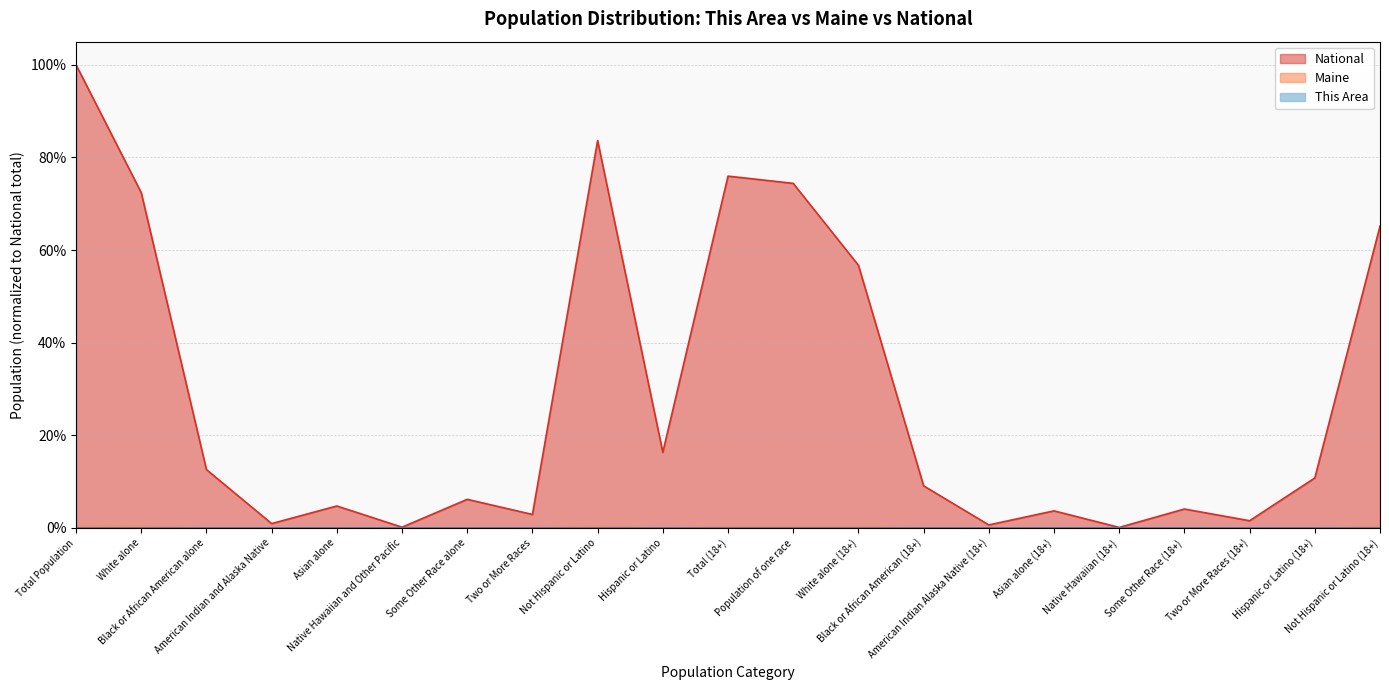

The value of Maine at Black or African American (18+) is 0.0. True or false?

True